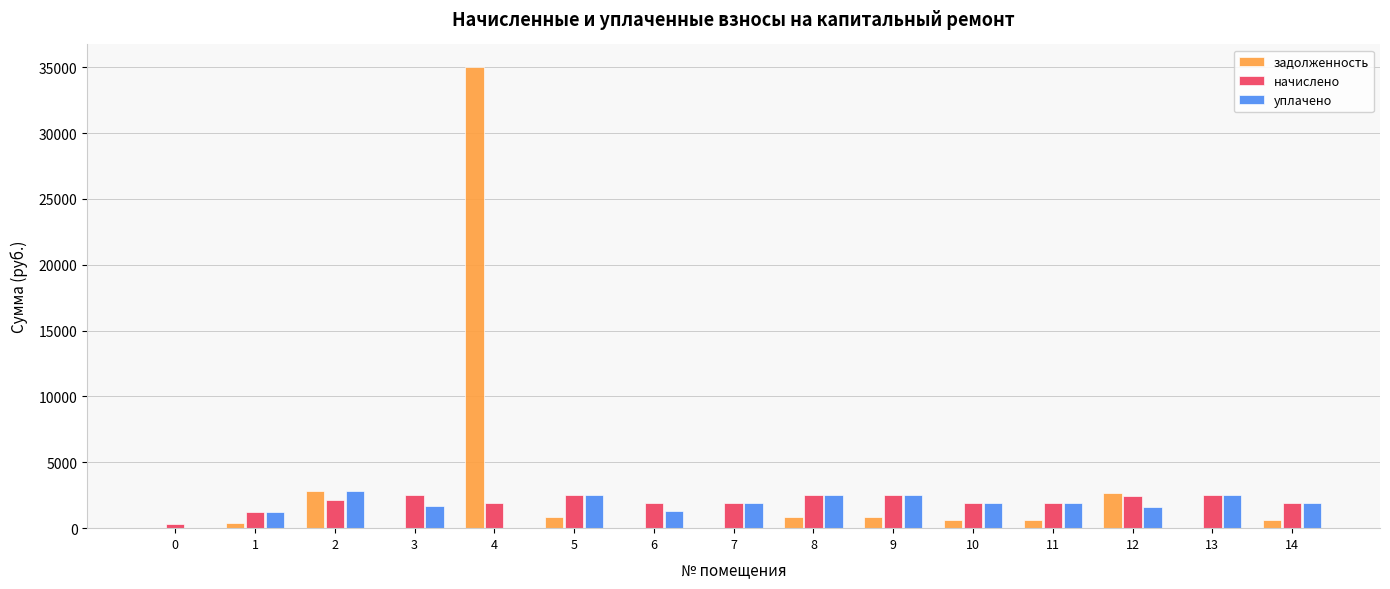

What is the maximum value for начислено?

2511.3